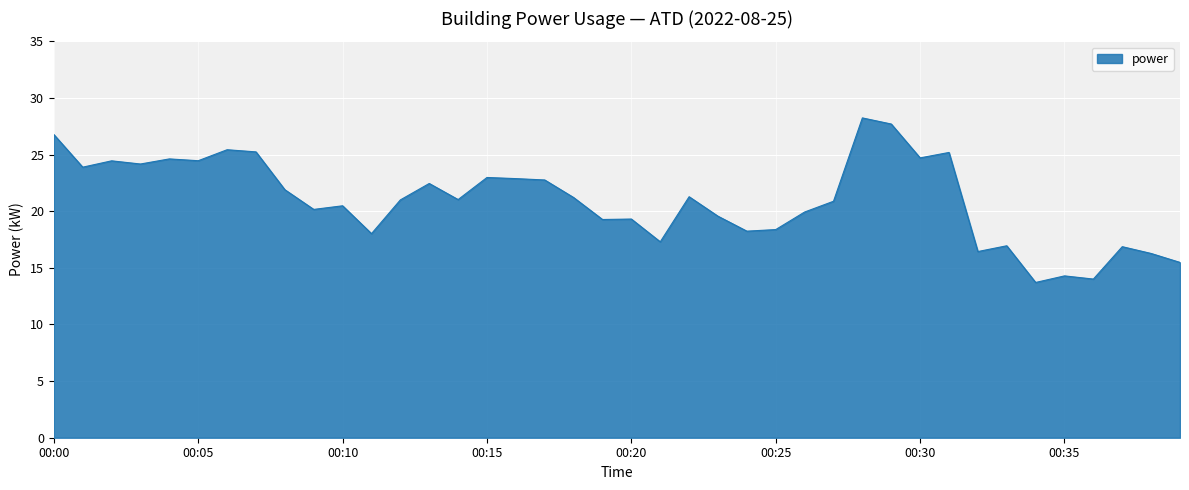

What is the difference between the maximum and minimum values?

14.5